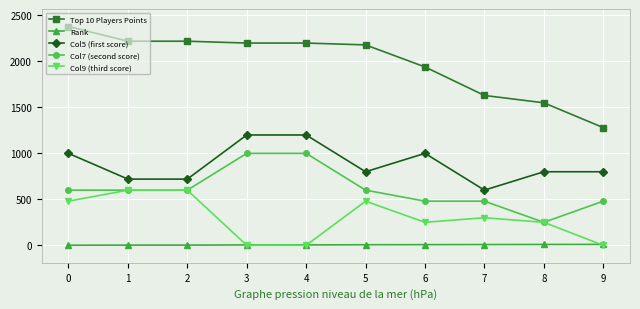

True or false: Col9 (third score) and Top 10 Players Points cross at least once.

False